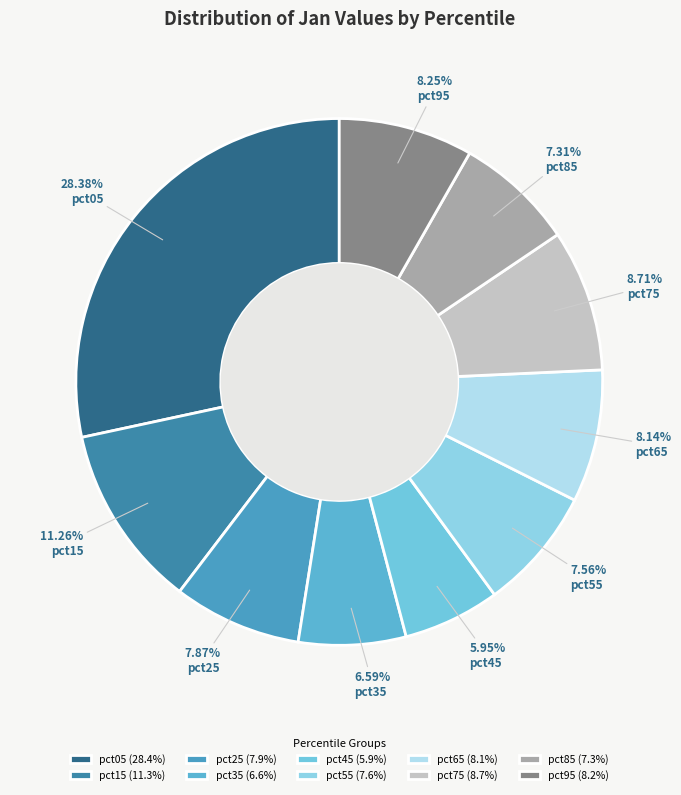

Does pct95 account for over 50% of the chart?

No